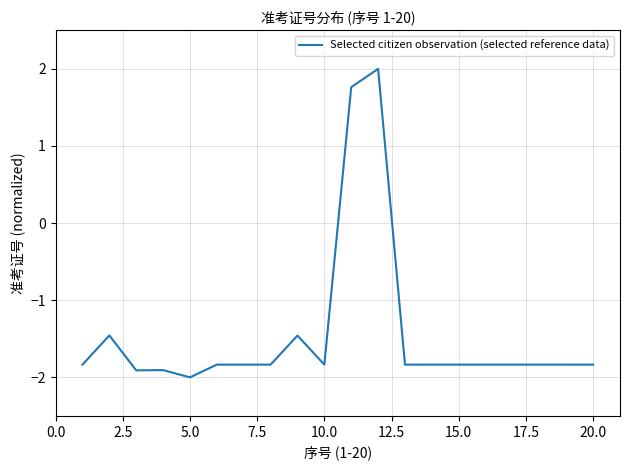

What is the sum of all values?

-28.8